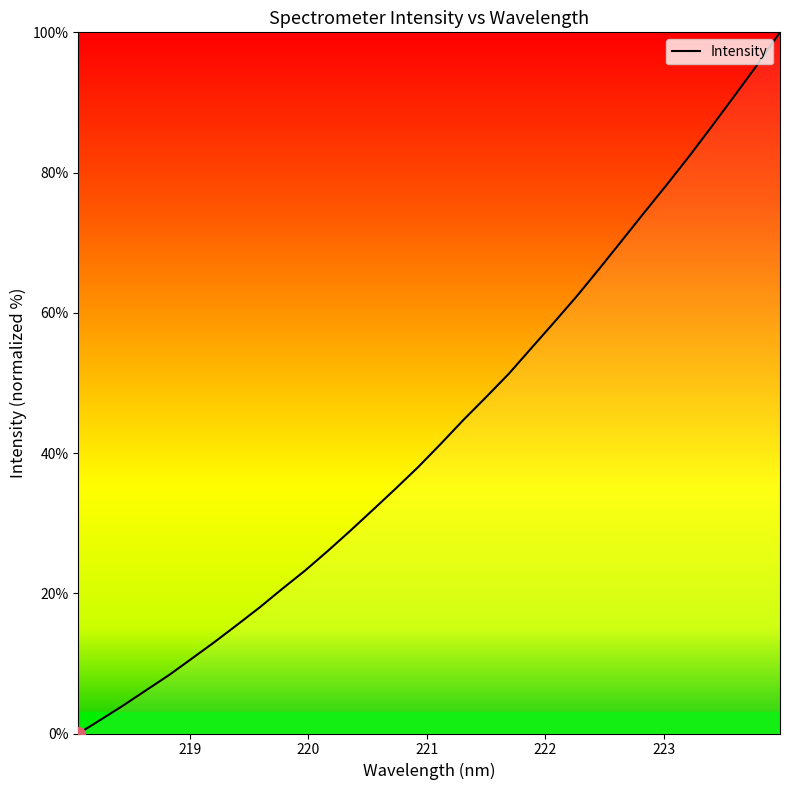

What is the average value?

43.3